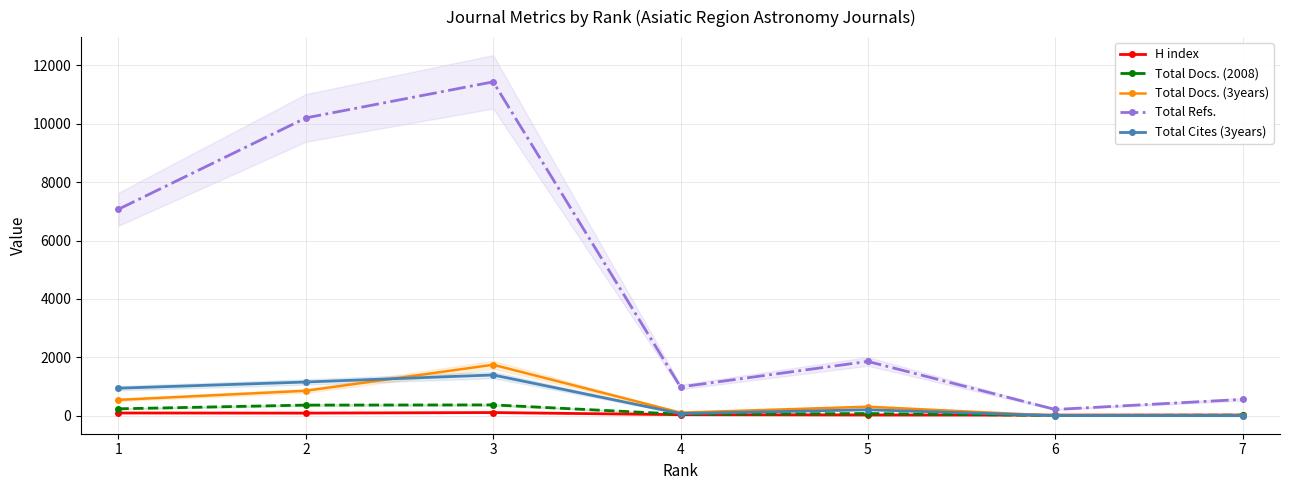

At 2, list the series in order from largest to smallest.

Total Refs., Total Cites (3years), Total Docs. (3years), Total Docs. (2008), H index